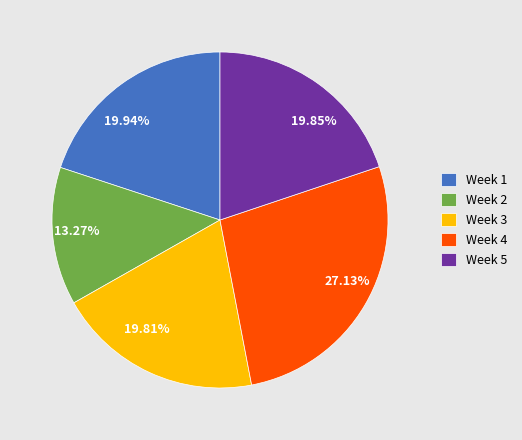

Does any single category account for the majority?

No